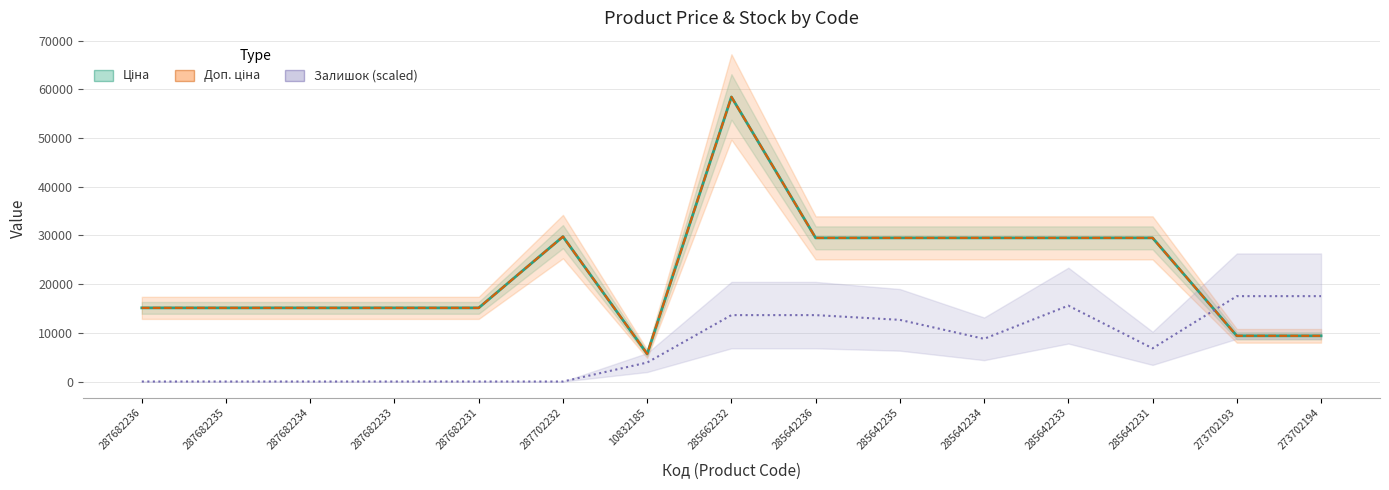

What position from the right is 287682233?

12